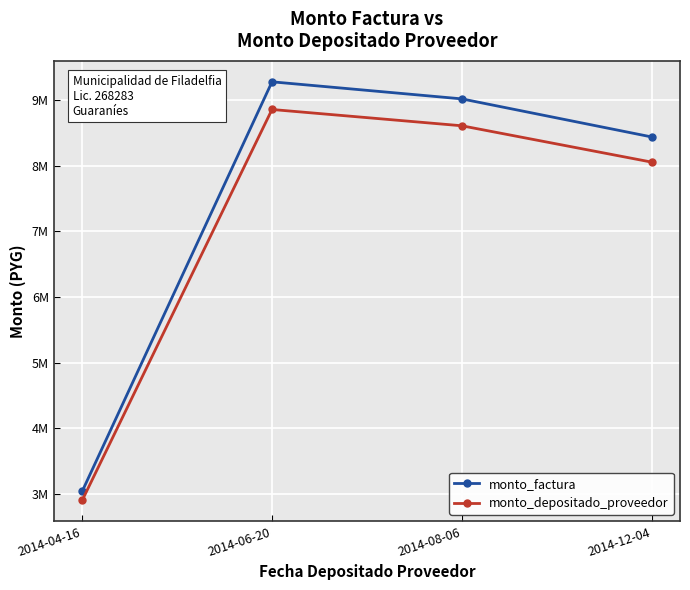

Between 2014-06-20 and 2014-12-04, which series saw the biggest shift?

monto_factura